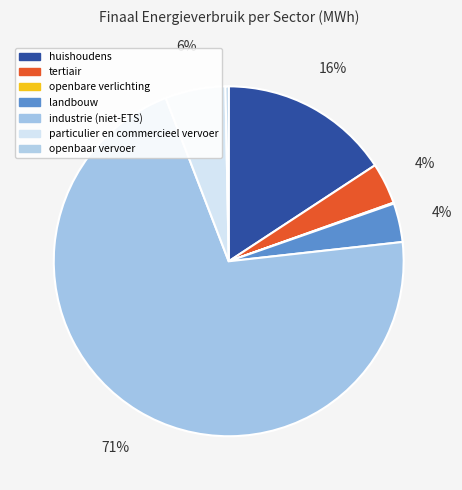

To the nearest percent, what is the difference between the particulier en commercieel vervoer and landbouw slice percentages?

2%